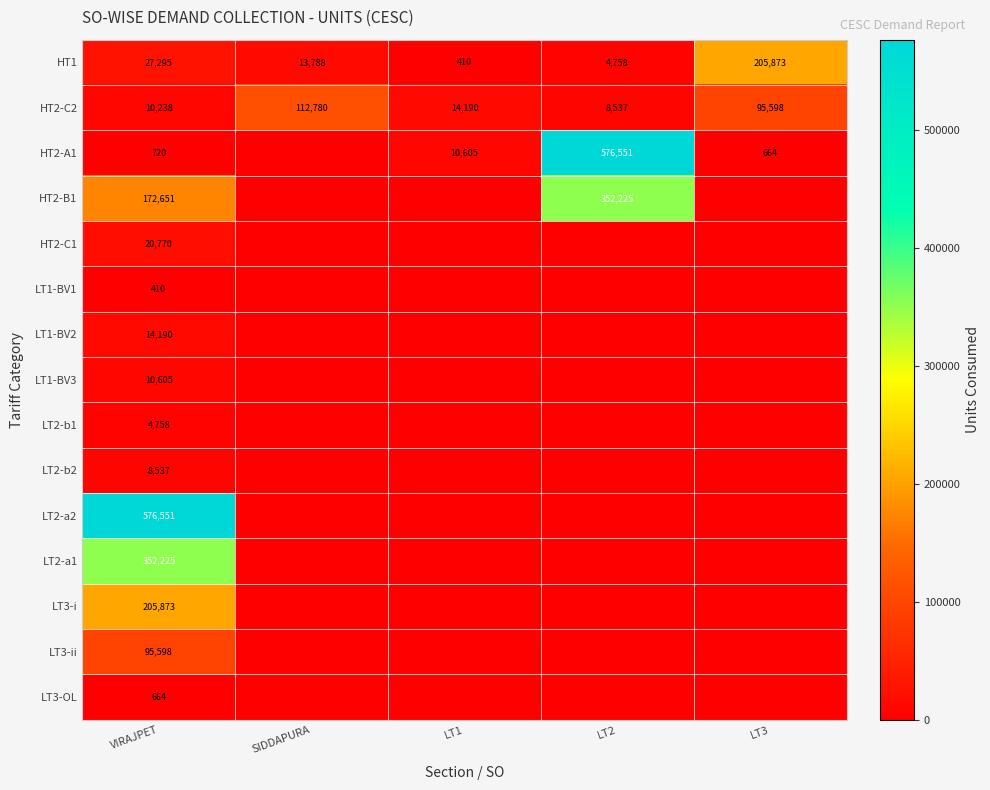

What is the difference between the maximum and minimum values in the HT1 series?

205463